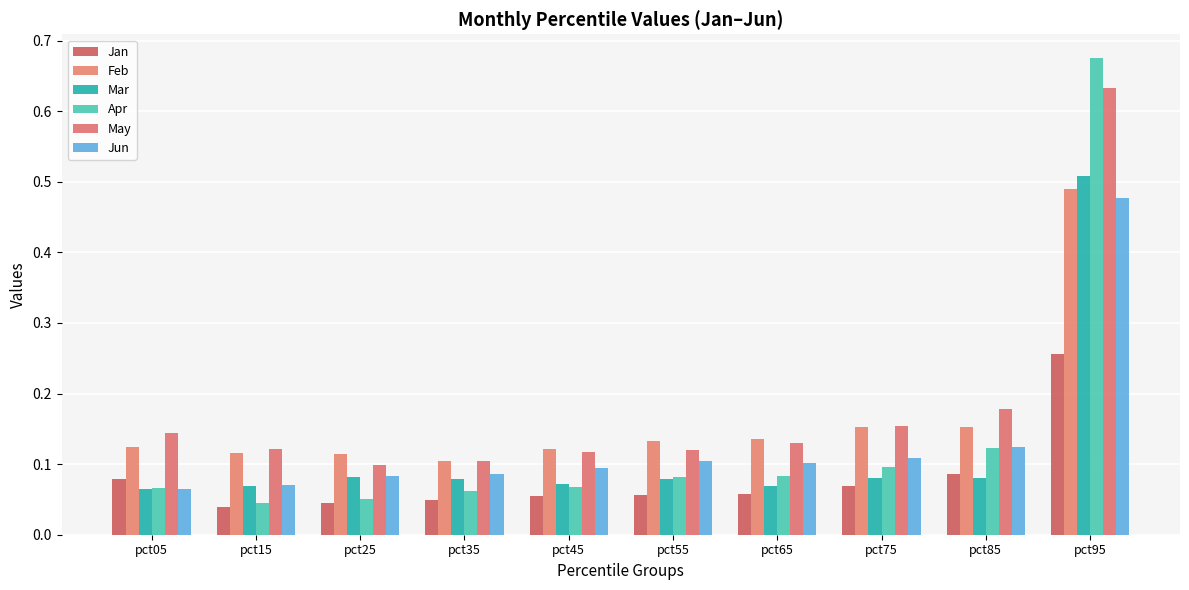

List the labels in order of Feb value, smallest first.

pct35, pct25, pct15, pct45, pct05, pct55, pct65, pct75, pct85, pct95